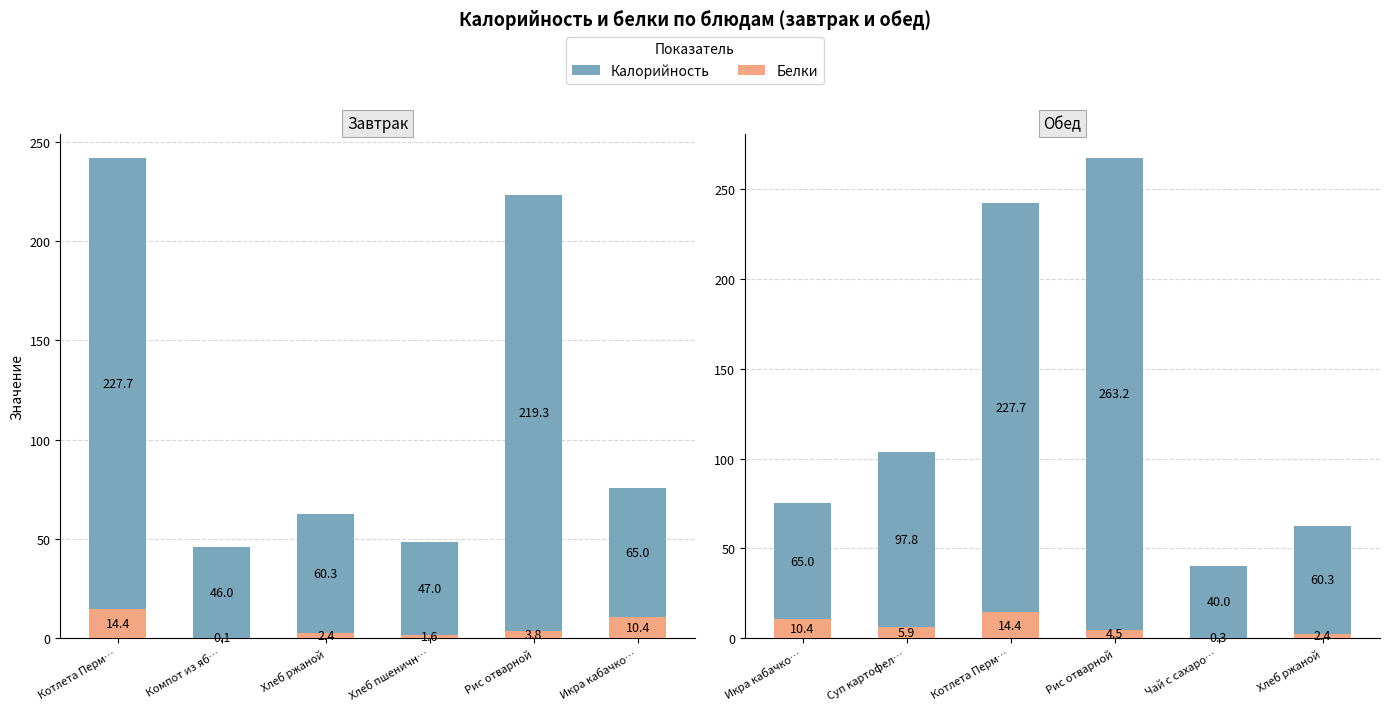

What are all the series names shown in the legend?

Белки, Калорийность